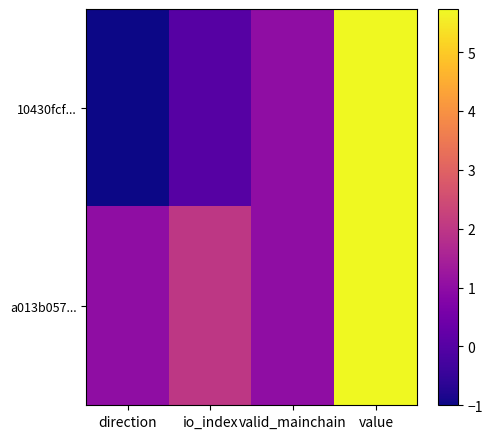

Reading right to left, transcribe all the data shown in this chart.

10430fcf...: value=5.7	valid_mainchain=1.0	io_index=0.0	direction=-1.0
a013b057...: value=5.7	valid_mainchain=1.0	io_index=2.0	direction=1.0